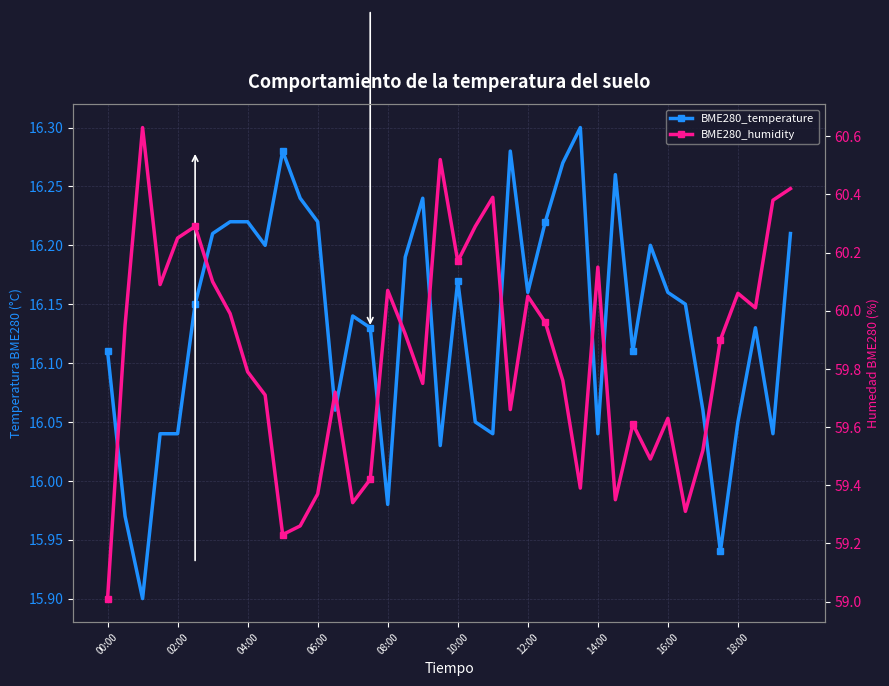

What is the total value across all series at 00:00?

75.1